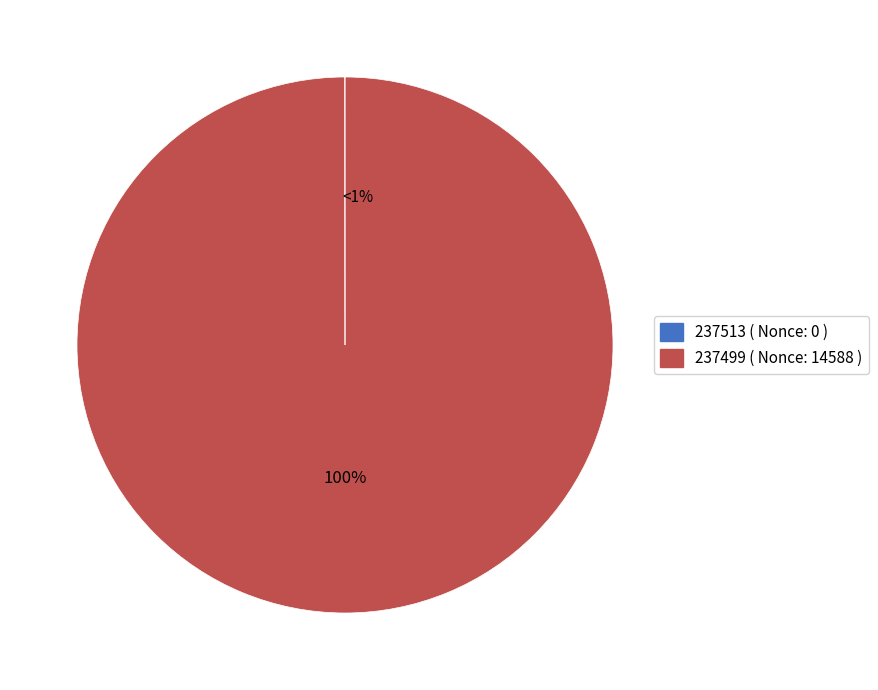

Rank the categories by value from highest to lowest.

237499, 237513